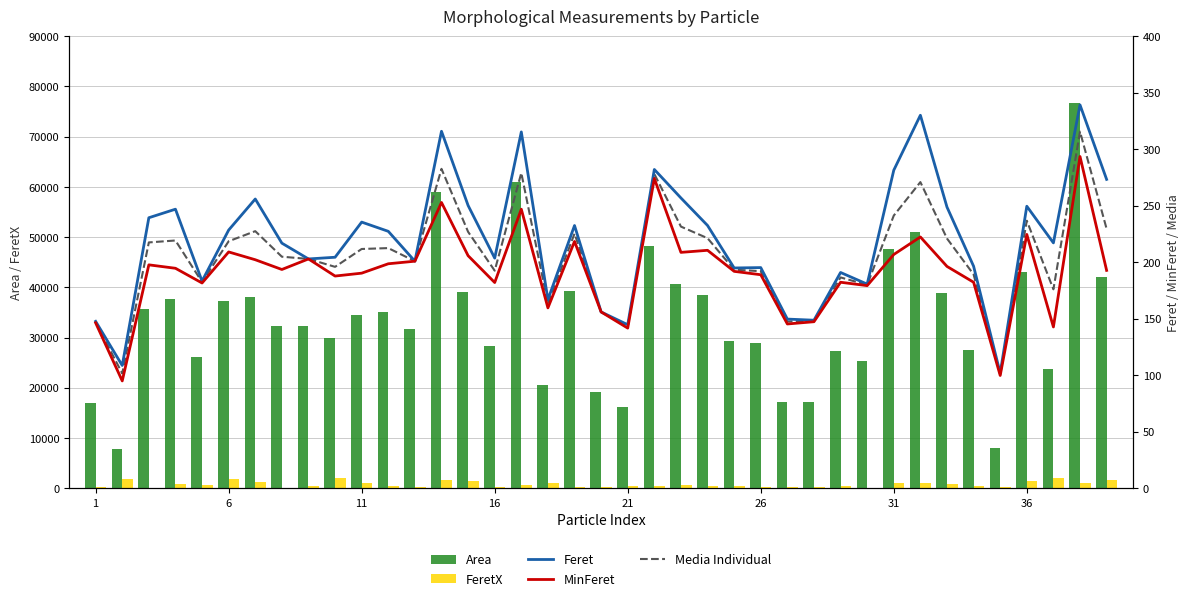

What is the sum of all FeretX values?

30463.1